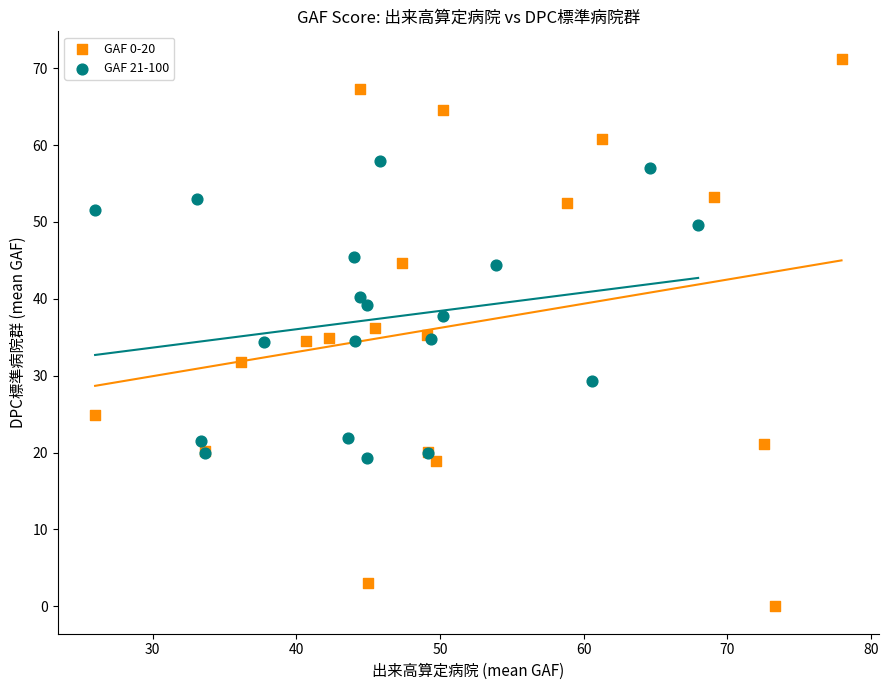

Which series has the widest spread of Y values?

GAF 0-20